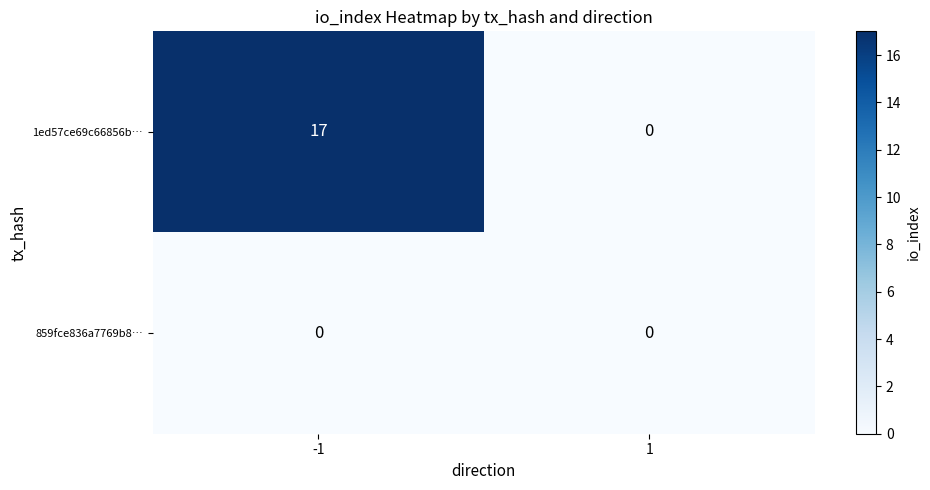

Reading left to right, list all the values displayed in this chart.

1ed57ce69c66856b…: -1=17	1=0
859fce836a7769b8…: -1=0	1=0